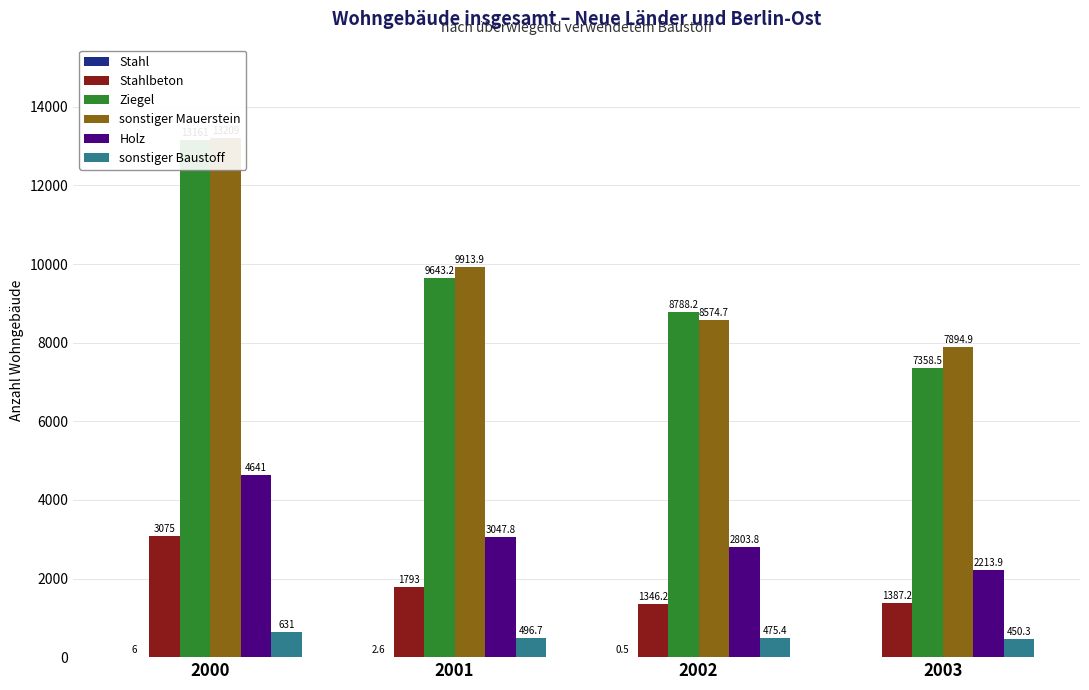

Which category has the highest value in the Holz series?

2000